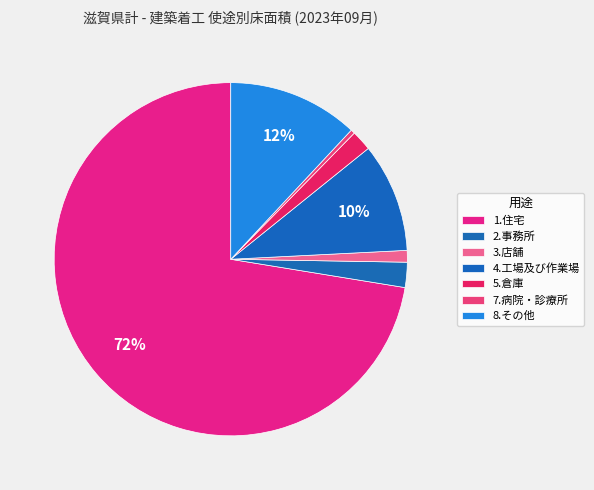

To the nearest percent, what percentage of the pie is 3.店舗?

1%